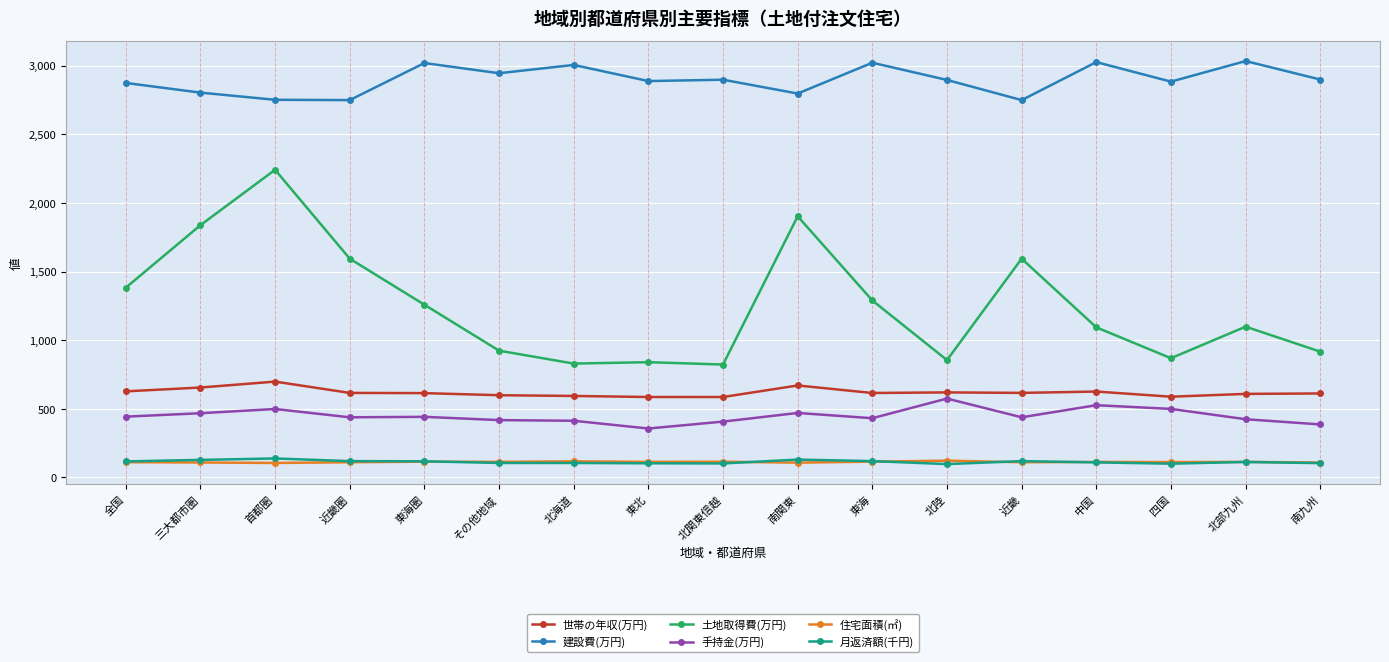

What is the maximum value for 手持金(万円)?

575.0